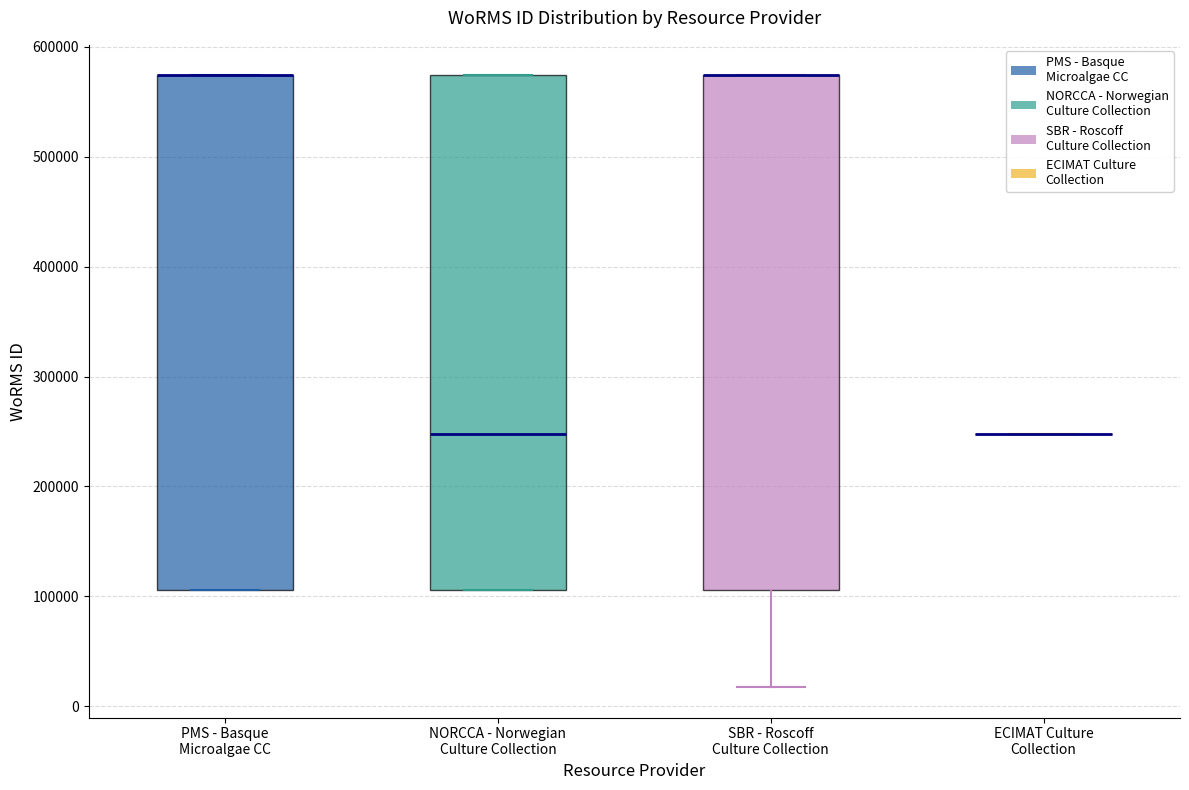

Reading left to right, read every box against the y-axis: the position of its median line, the range the box covers, and the ends of its whiskers. The values are not printed on the chart, so give them approximately, as read against the axis.

PMS - Basque Microalgae CC: median 570000 (drawn on the box's upper edge), box 110000 to 570000, whiskers 110000 to 570000
NORCCA - Norwegian Culture Collection: median 250000, box 110000 to 570000, whiskers 110000 to 570000
SBR - Roscoff Culture Collection: median 570000 (drawn on the box's upper edge), box 110000 to 570000, whiskers 20000 to 570000
ECIMAT Culture Collection: box collapsed to a line at 250000, whiskers 250000 to 250000